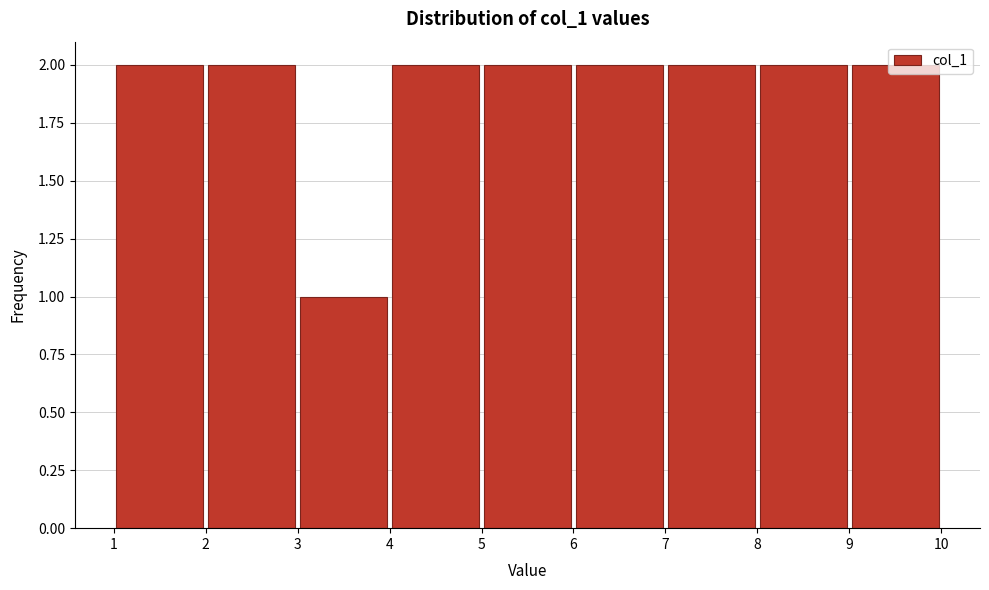

What is the height of the bar covering 6 to 7 on the x-axis? The values are not printed on the chart, so give them approximately, as read against the axis.

2